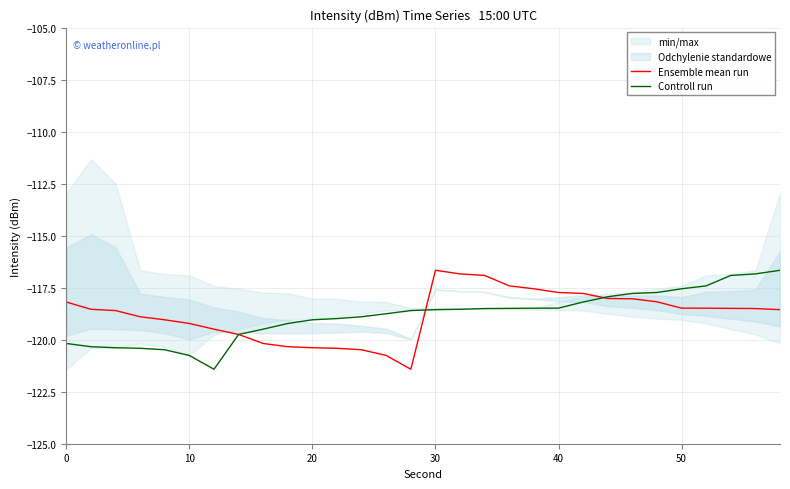

Is it true that Controll run equals -117.6 at 50?

True